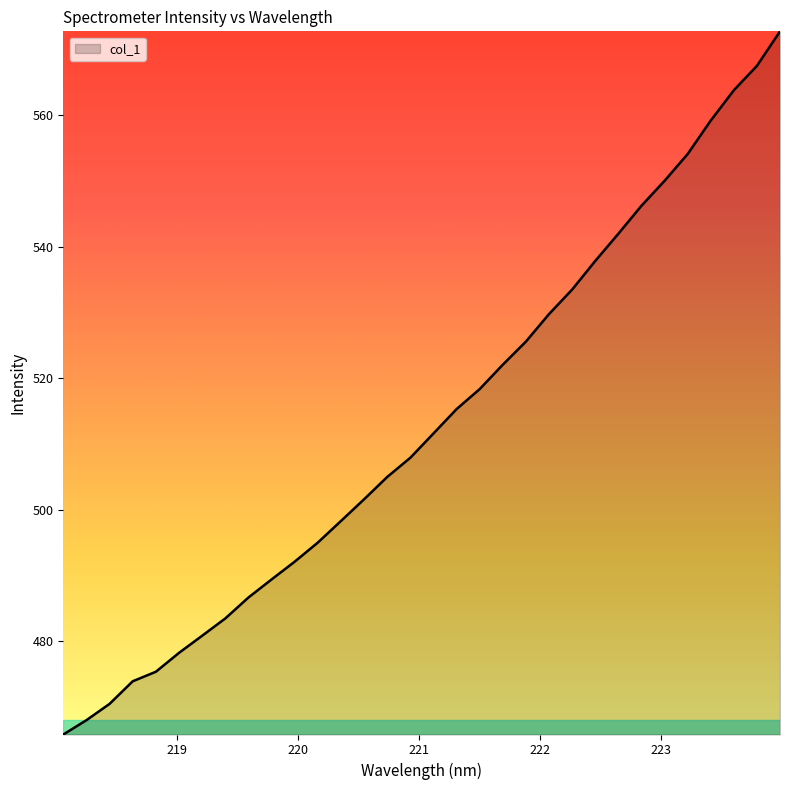

What is the greatest value displayed?

572.8